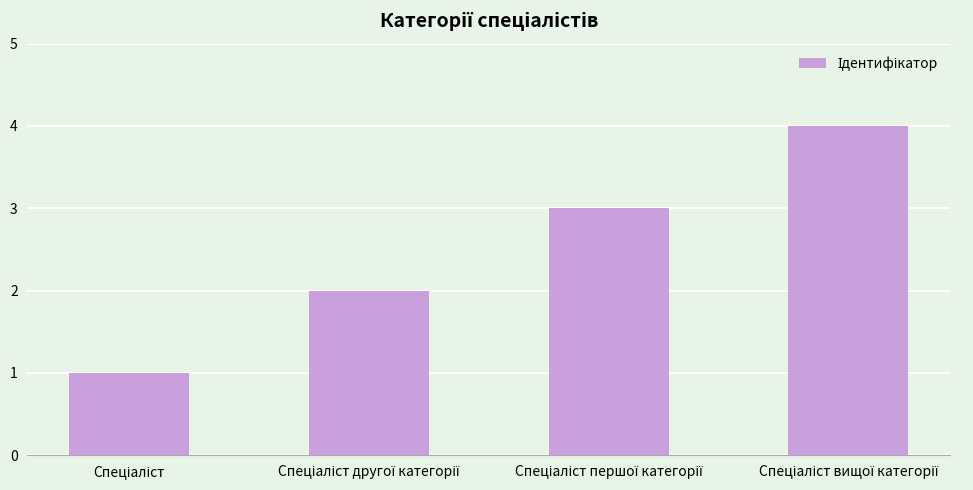

What is the maximum value shown in the chart?

4